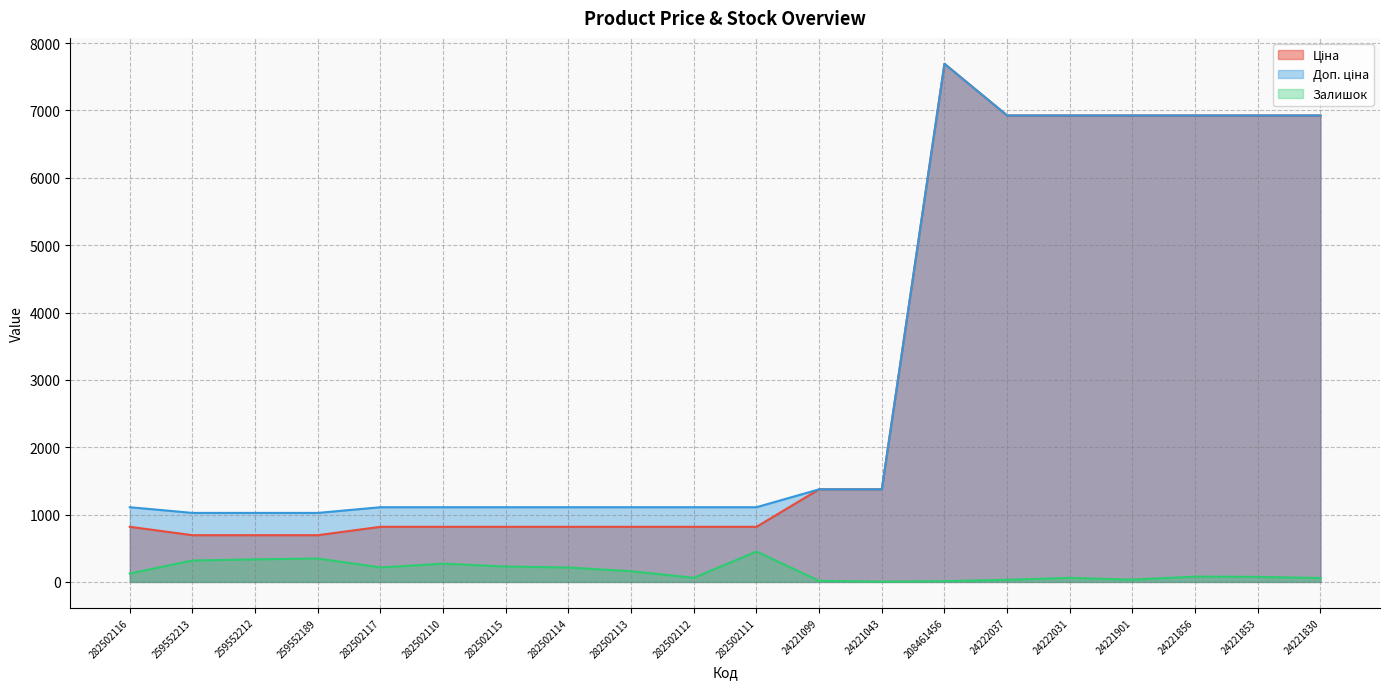

Is it true that Залишок equals 311.5 at 282502115?

False